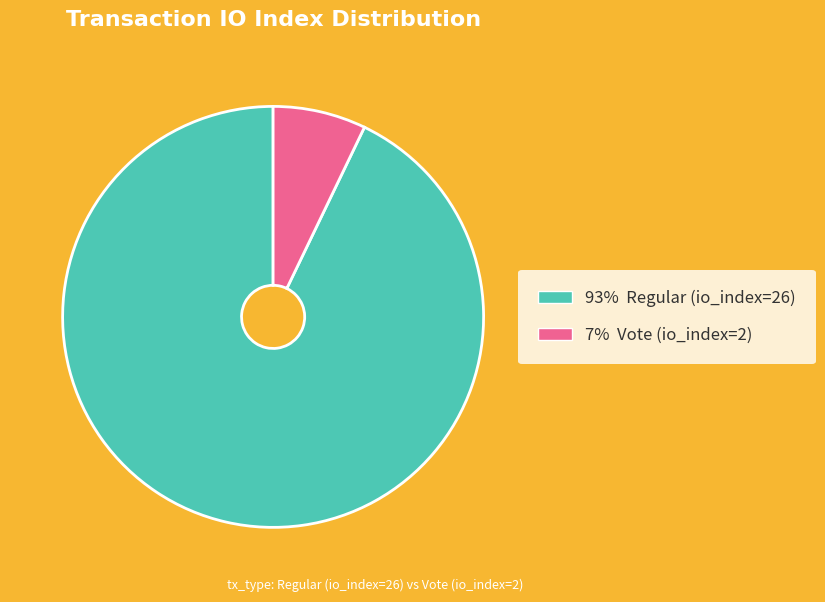

Is there a majority slice in this chart?

Yes